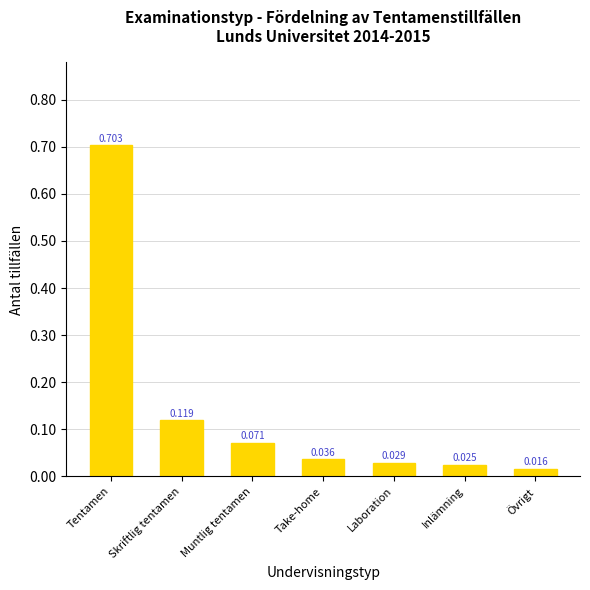

What is the label of the 6th bar from the right?

Skriftlig tentamen